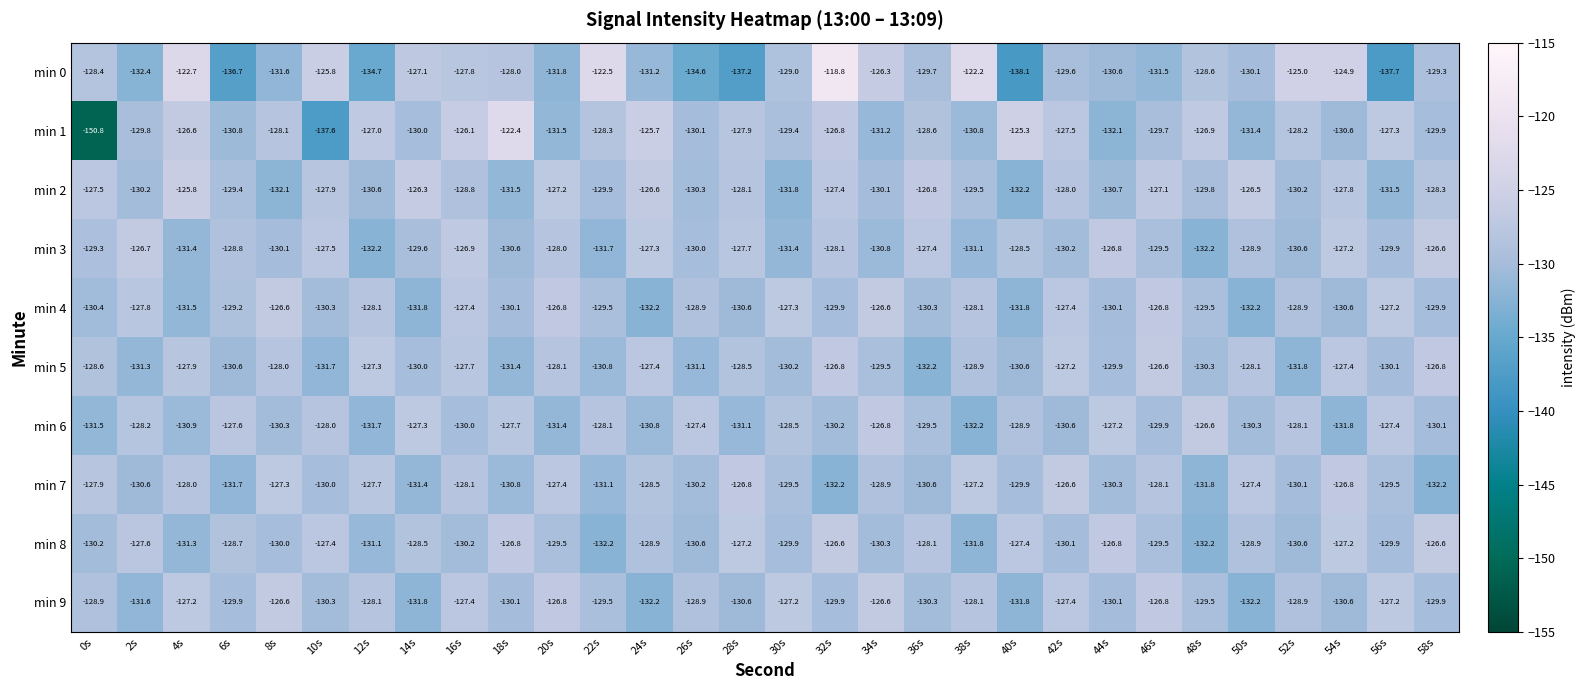

How many categories are shown in the chart?

30